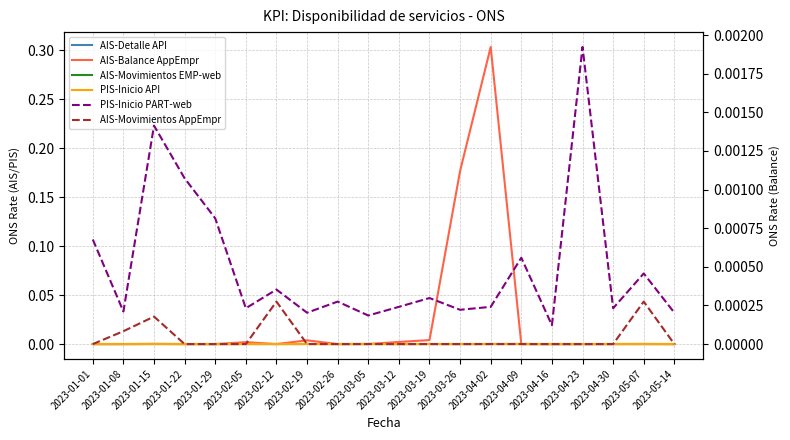

What is the label of the 18th point from the left?

2023-04-30